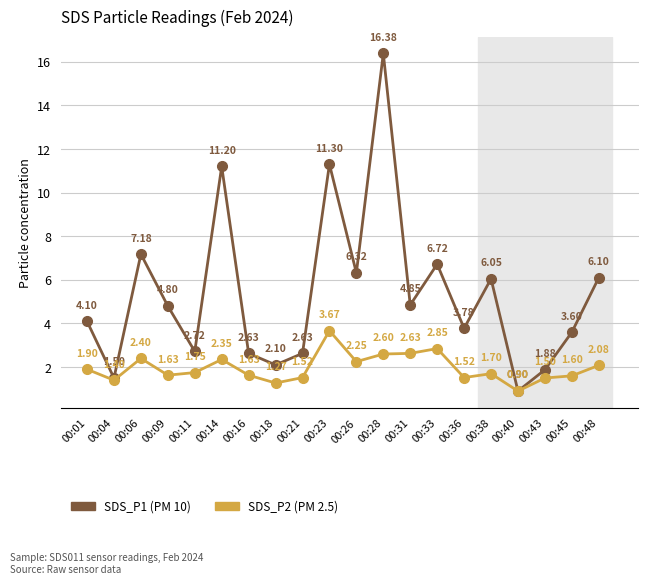

What is the total value across all series at 00:36?

5.3